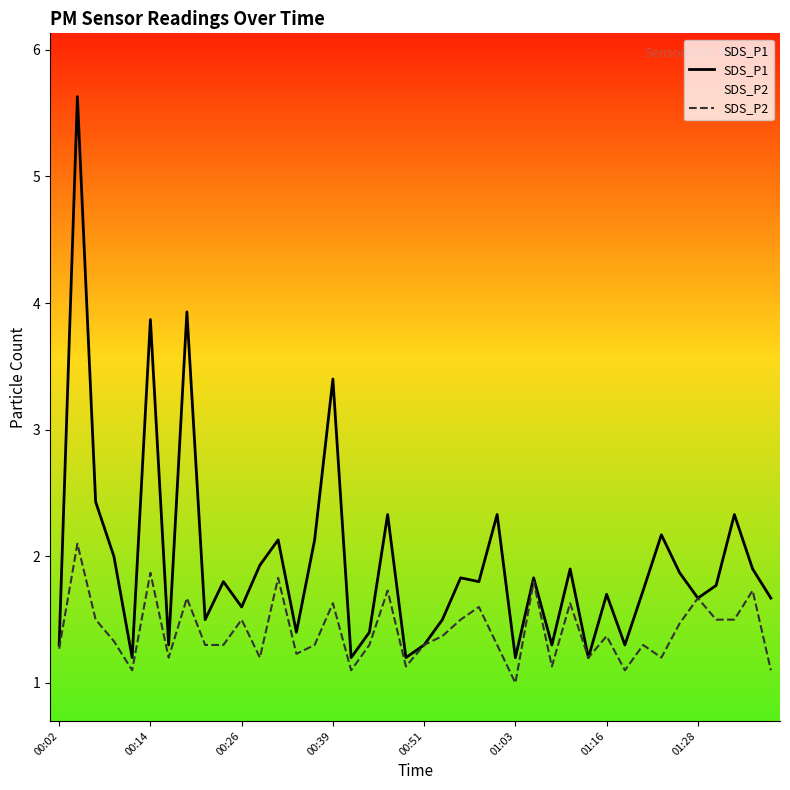

In SDS_P1, how many points are higher than both neighbors (excluding endpoints)?

14